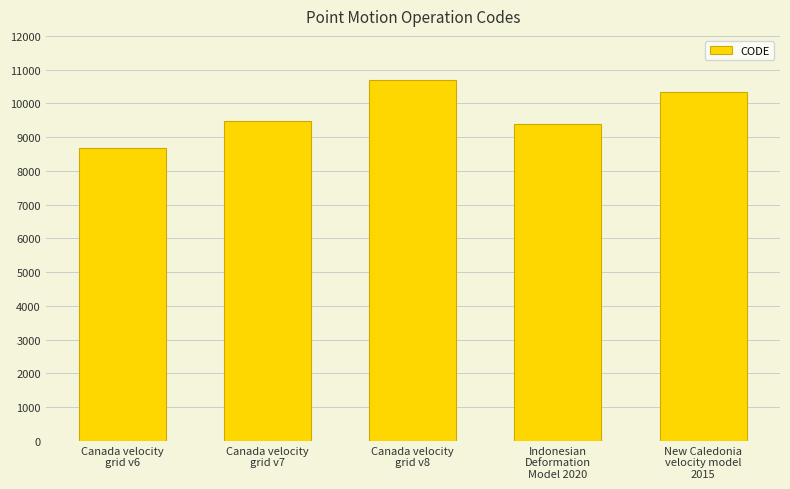

Read the value at Canada velocity
grid v8, to the nearest 10.

10710